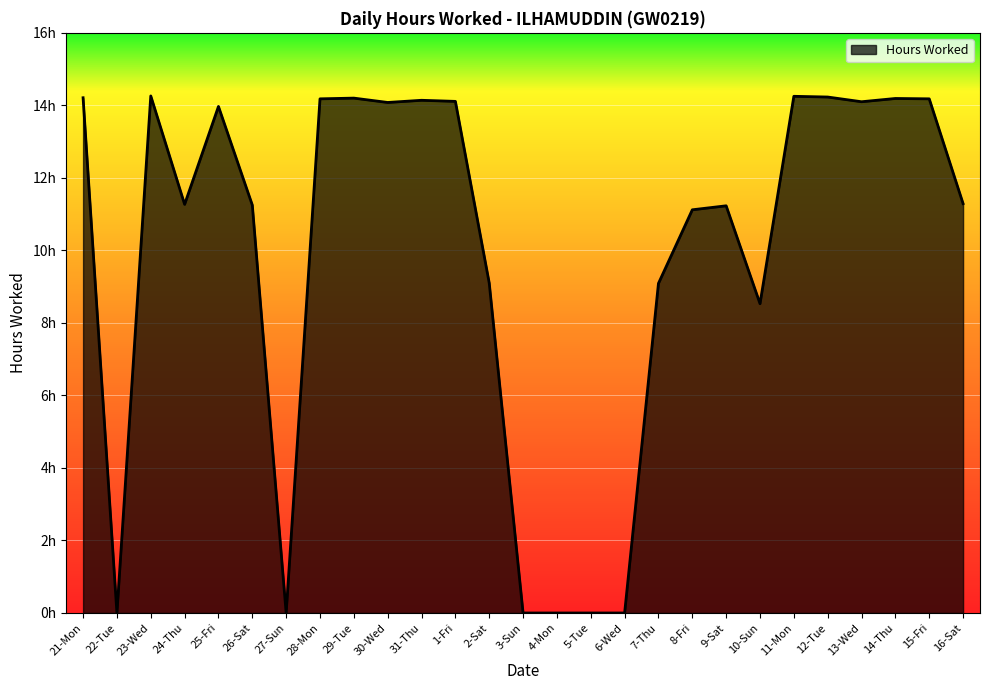

Rank the categories by value from lowest to highest.

22-Tue, 27-Sun, 3-Sun, 4-Mon, 5-Tue, 6-Wed, 10-Sun, 7-Thu, 2-Sat, 8-Fri, 9-Sat, 26-Sat, 24-Thu, 16-Sat, 25-Fri, 30-Wed, 13-Wed, 1-Fri, 31-Thu, 28-Mon, 15-Fri, 14-Thu, 29-Tue, 21-Mon, 12-Tue, 11-Mon, 23-Wed